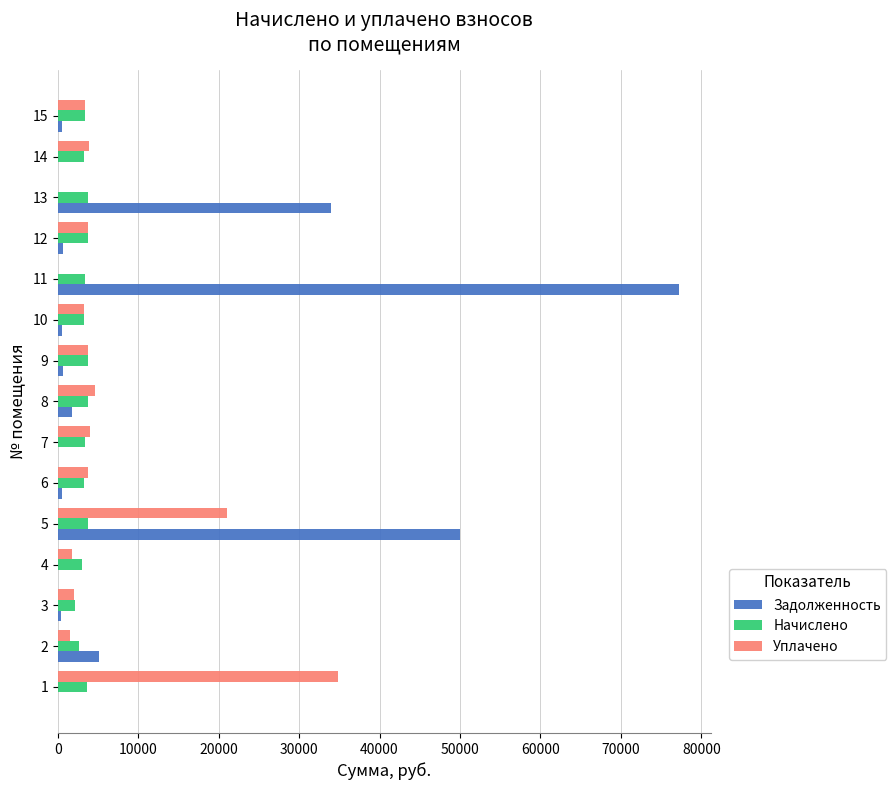

Is the value of Уплачено at 10 greater than the value of Задолженность at 9?

Yes